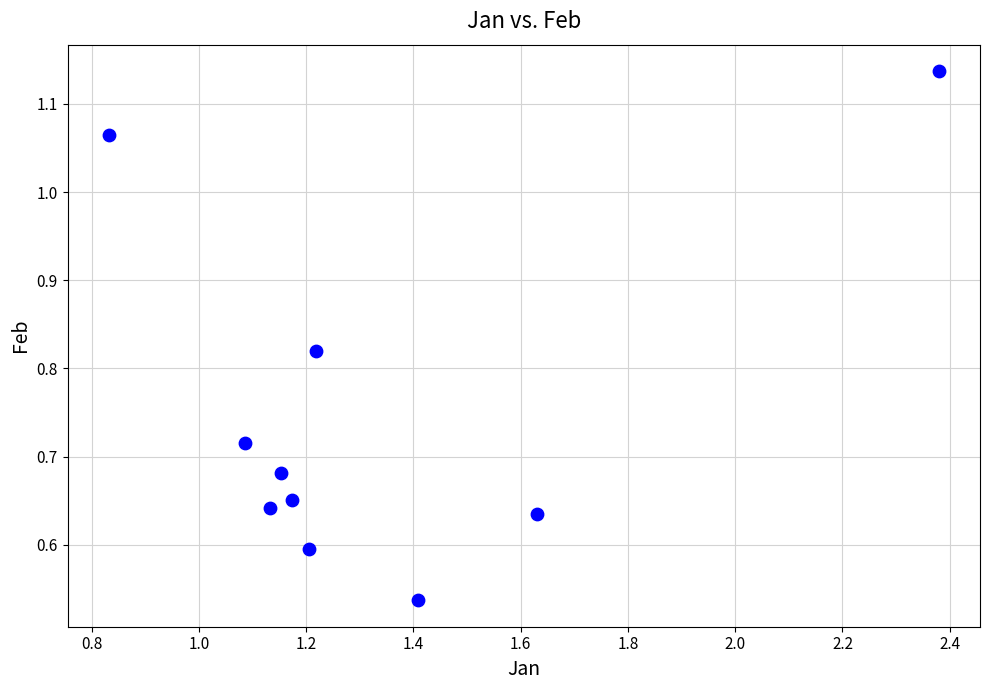

What is the range of X values (max minus min)?

1.5